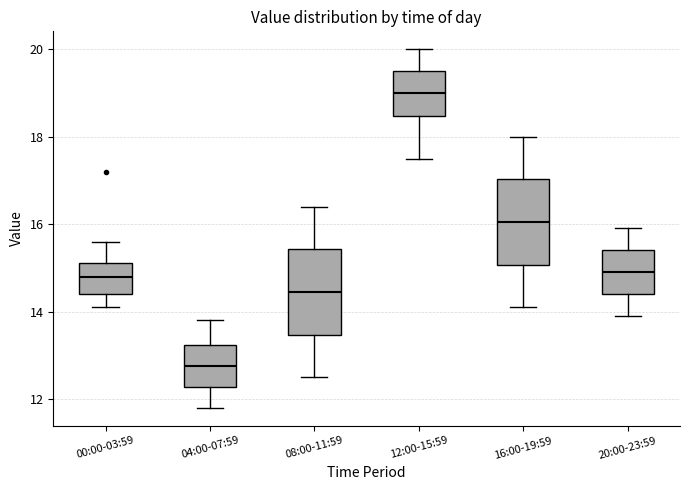

Reading left to right, transcribe this box plot: for each box, give where its median line is, the range the box spans, and where its two whiskers end, as read against the y-axis. The values are not printed on the chart, so give them approximately, as read against the axis.

00:00-03:59: median 14.8, box 14.4 to 15.2, whiskers 14.2 to 15.6
04:00-07:59: median 12.8, box 12.2 to 13.2, whiskers 11.8 to 13.8
08:00-11:59: median 14.4, box 13.4 to 15.4, whiskers 12.6 to 16.4
12:00-15:59: median 19.0, box 18.4 to 19.6, whiskers 17.6 to 20.0
16:00-19:59: median 16.0, box 15.0 to 17.0, whiskers 14.2 to 18.0
20:00-23:59: median 15.0, box 14.4 to 15.4, whiskers 14.0 to 16.0